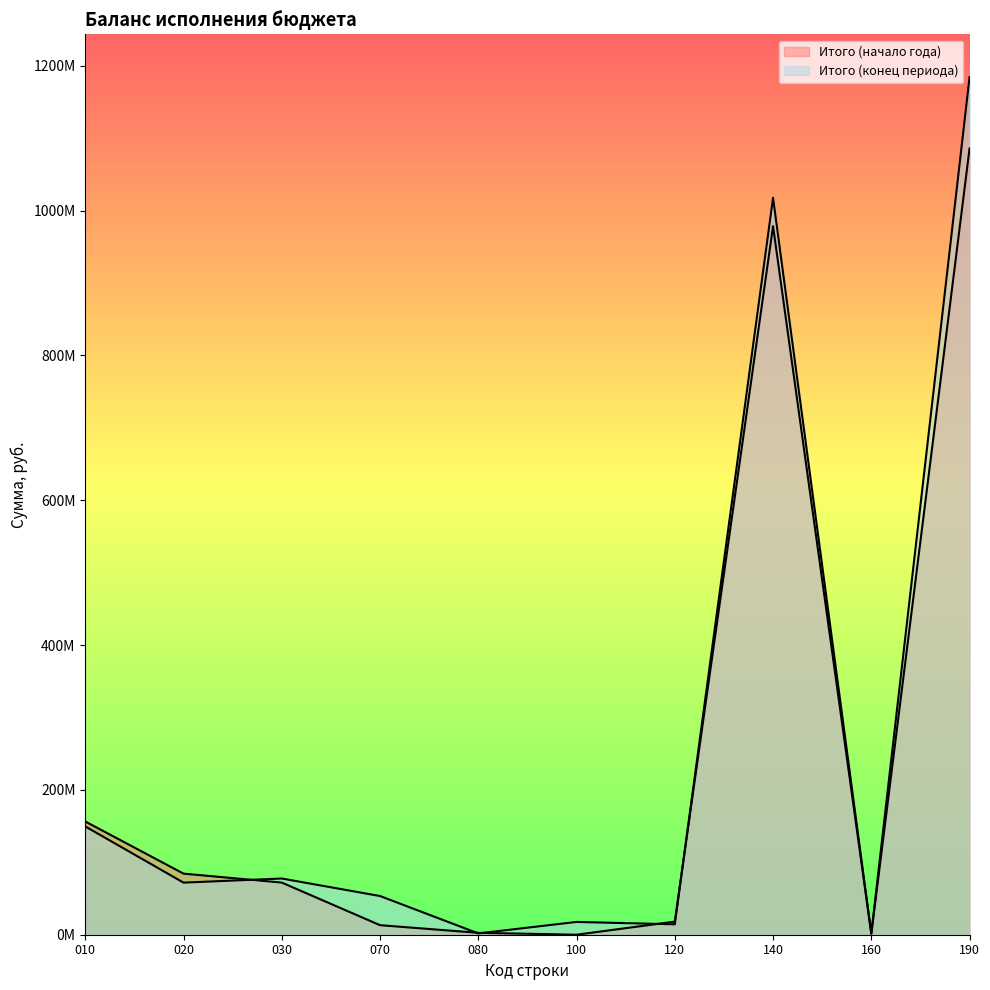

Which label corresponds to the largest value in the chart?

190